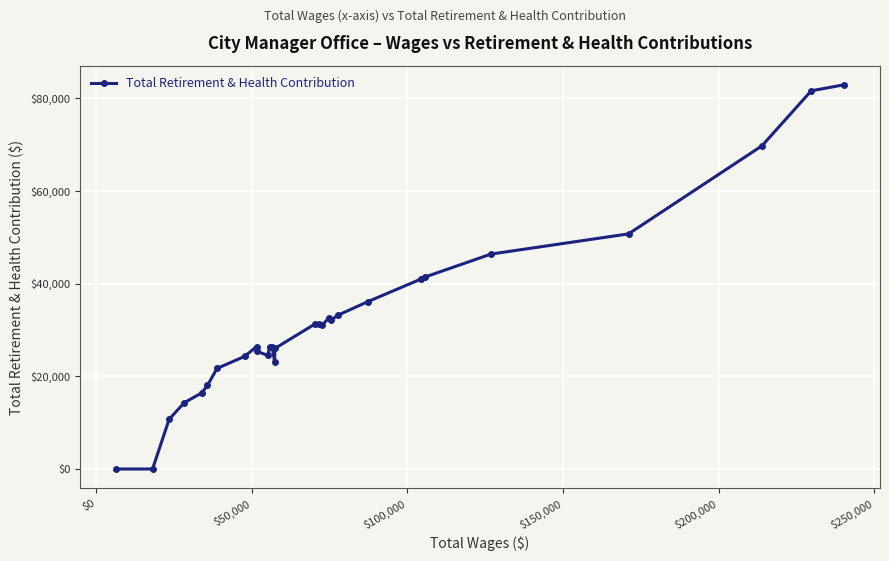

What is the greatest value displayed?

82845